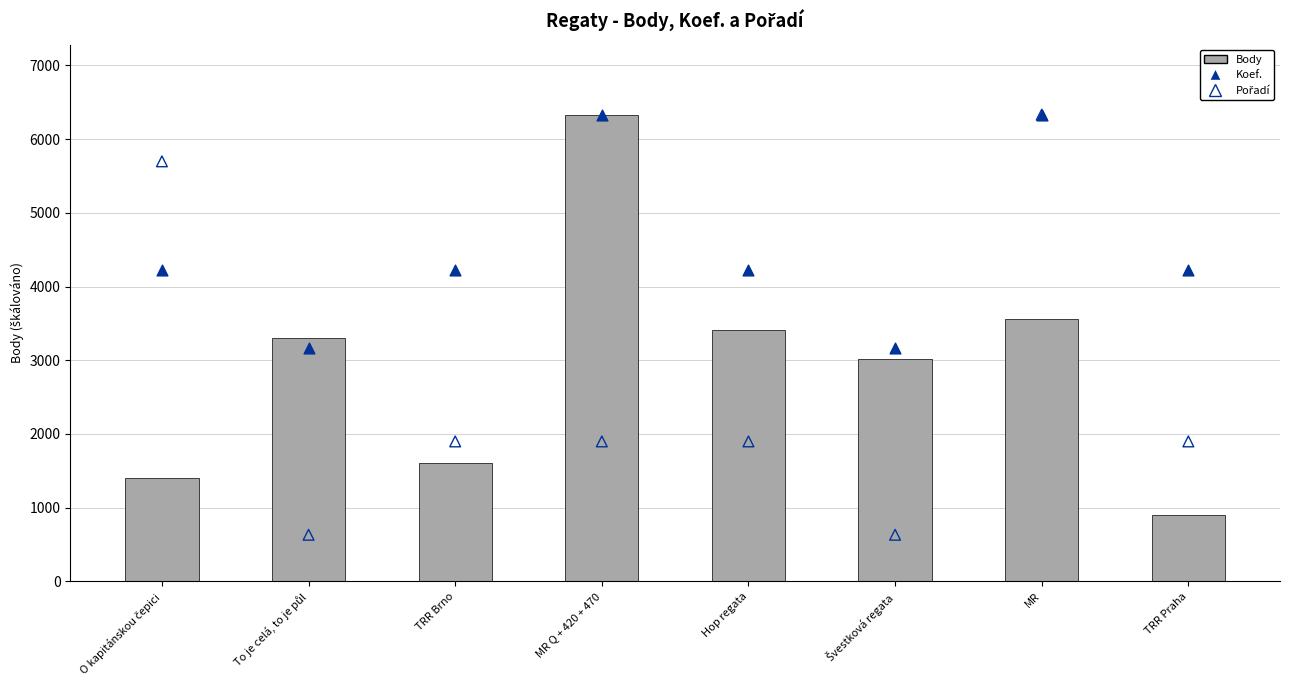

Which series reaches the minimum Y coordinate?

Pořadí